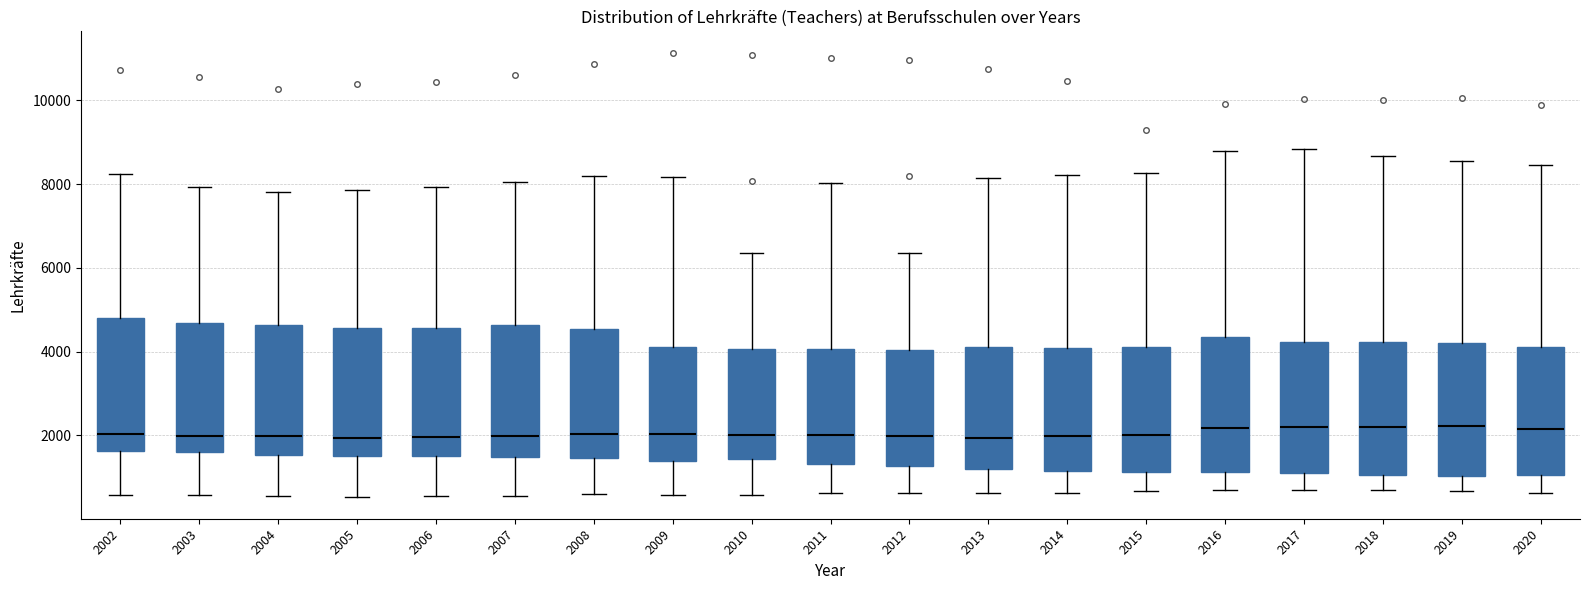

Where is the lower edge of the box at x = 2006 on the y-axis? The values are not printed on the chart, so give them approximately, as read against the axis.

1600